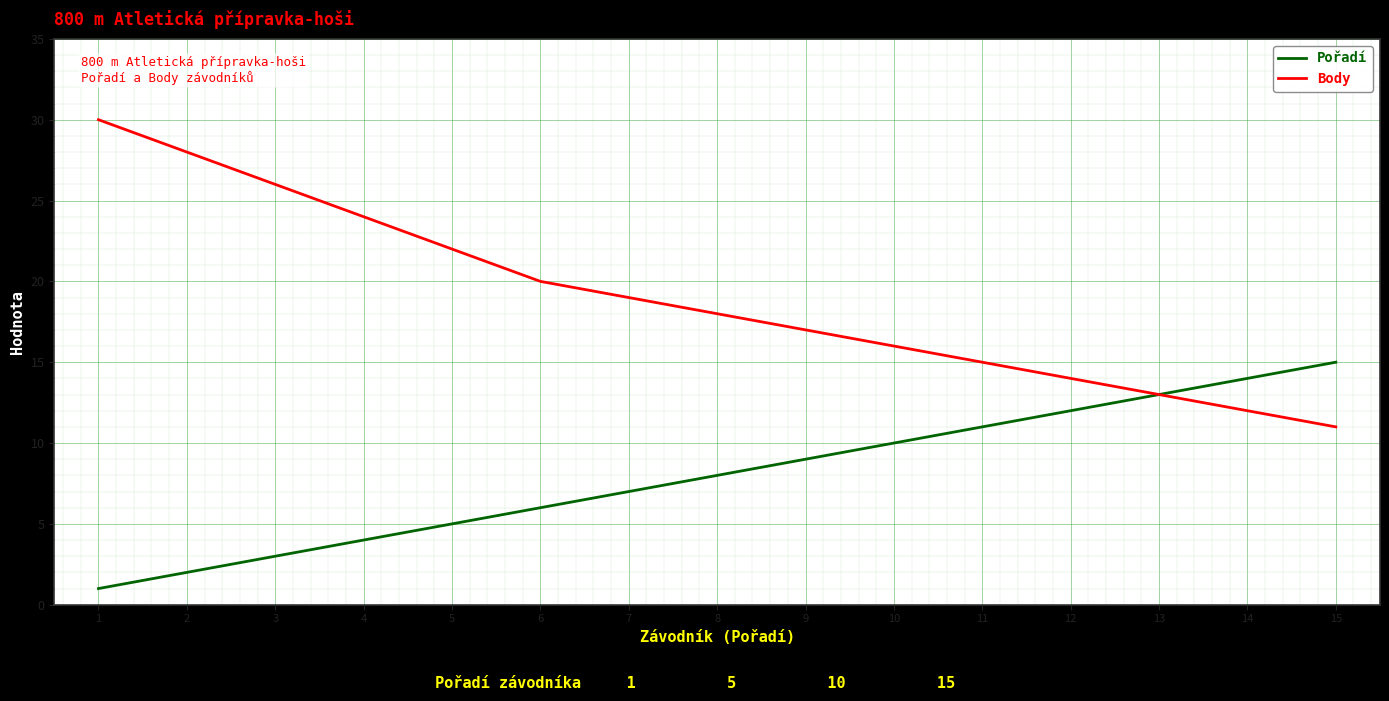

Which label corresponds to the largest value in the chart?

1